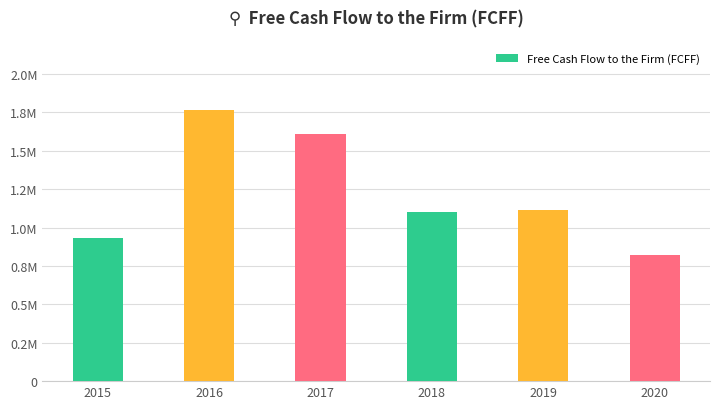

At which category does the chart reach its peak across all series?

2016